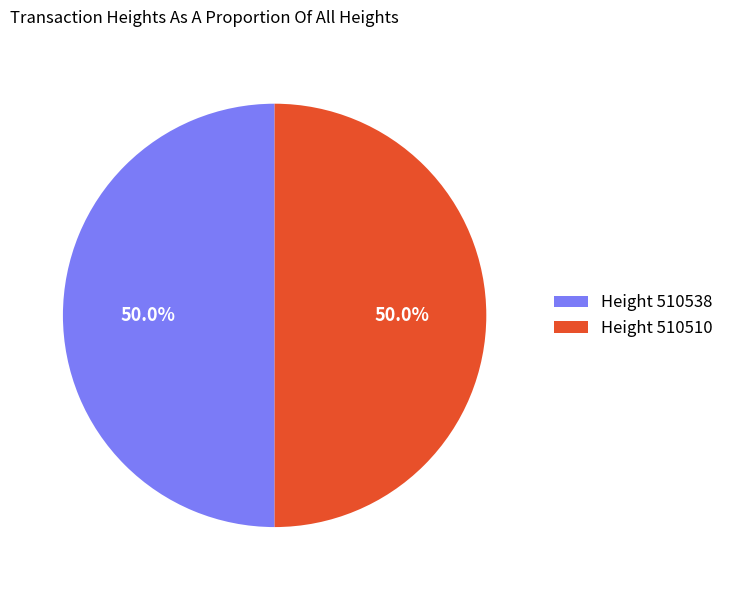

What portion of the pie excludes Height 510510?

50.0%